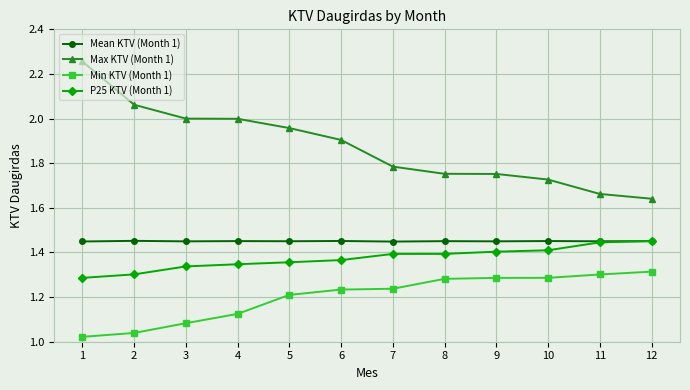

What is the difference between the highest and lowest values at 9?

0.5